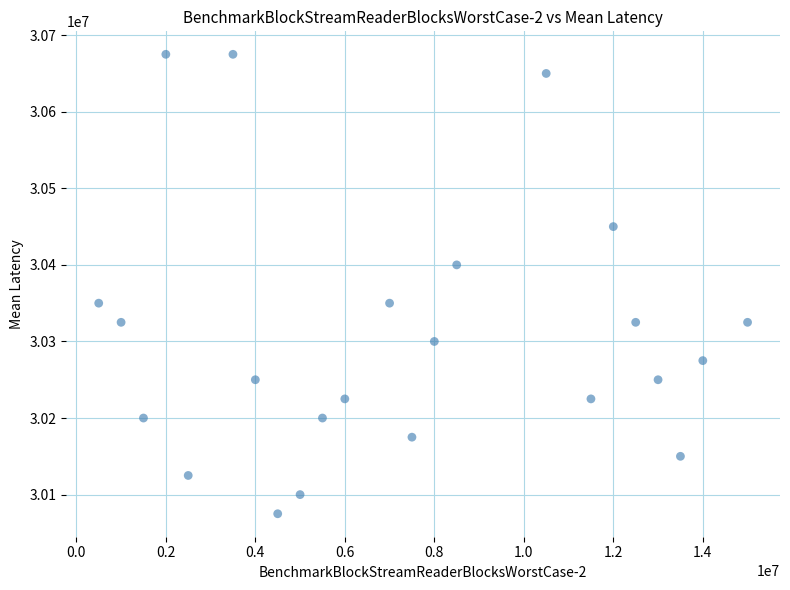

What is the range of X values (max minus min)?

14500000.0